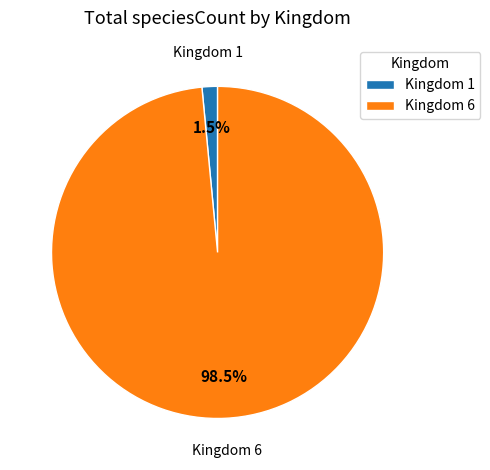

To the nearest percent, what is the difference between the largest and smallest slice percentages?

97%